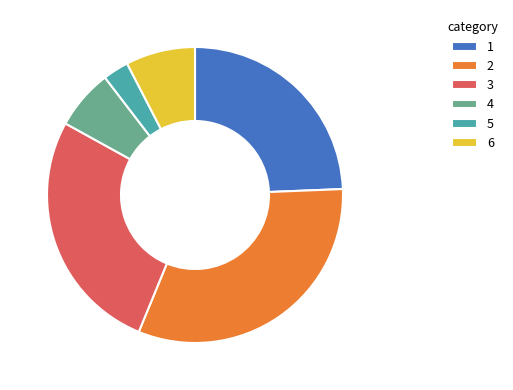

Does 5 account for over 50% of the chart?

No